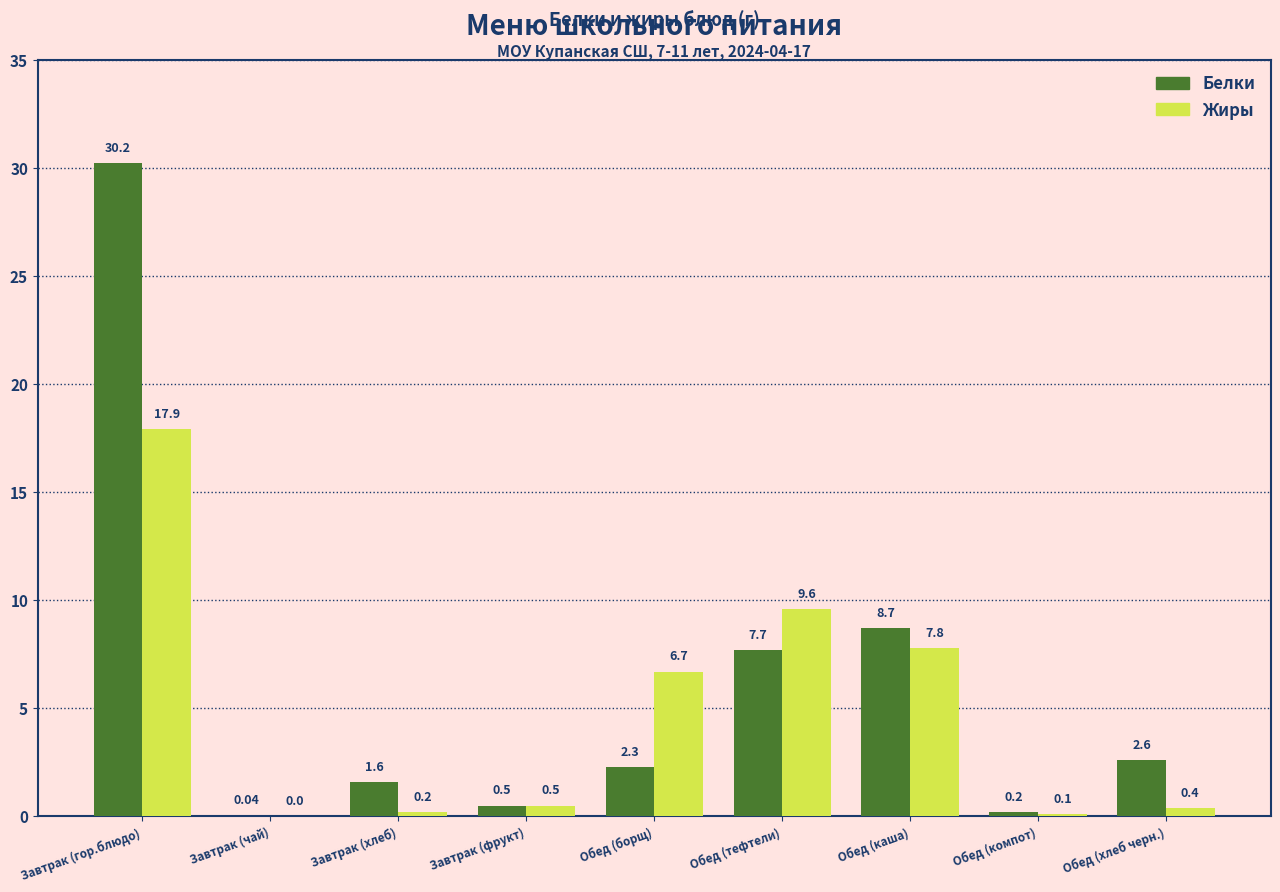

Which series changed the most between Завтрак (фрукт) and Обед (тефтели)?

Жиры